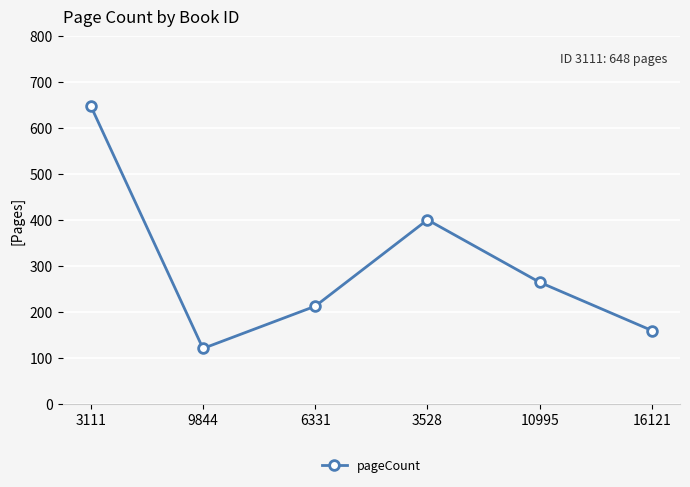

Rank the categories by value from highest to lowest.

3111, 3528, 10995, 6331, 16121, 9844